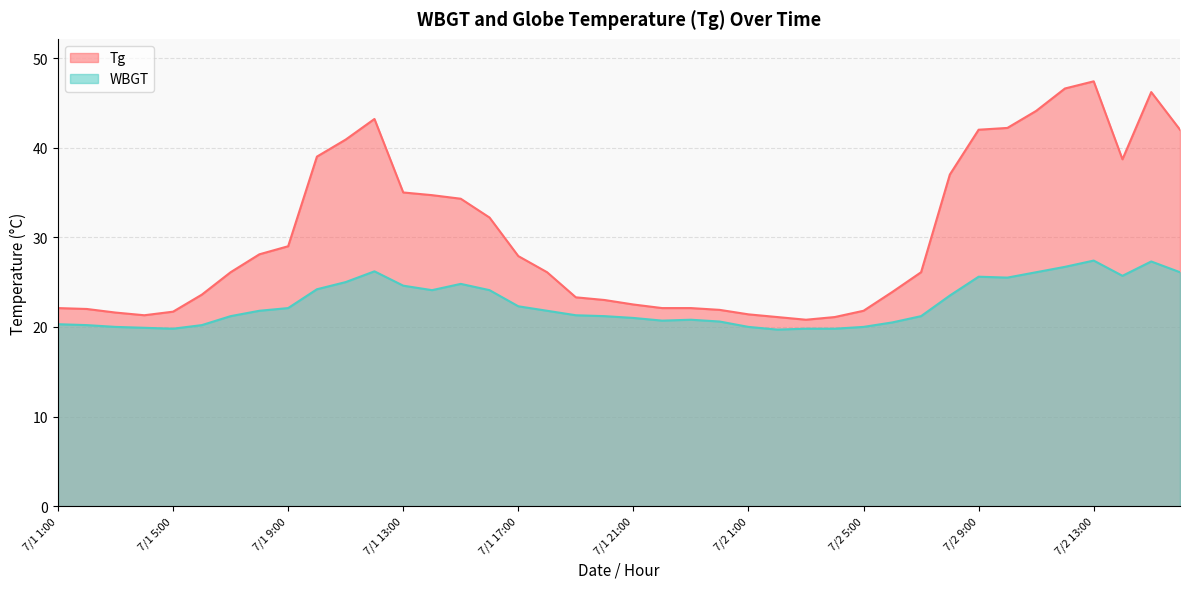

Where does the Tg series first go above 26?

7/1 7:00